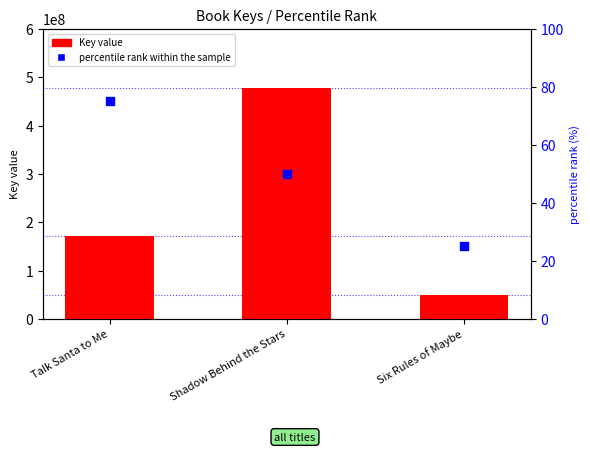

What is the total value across all series at Talk Santa to Me?

171716088